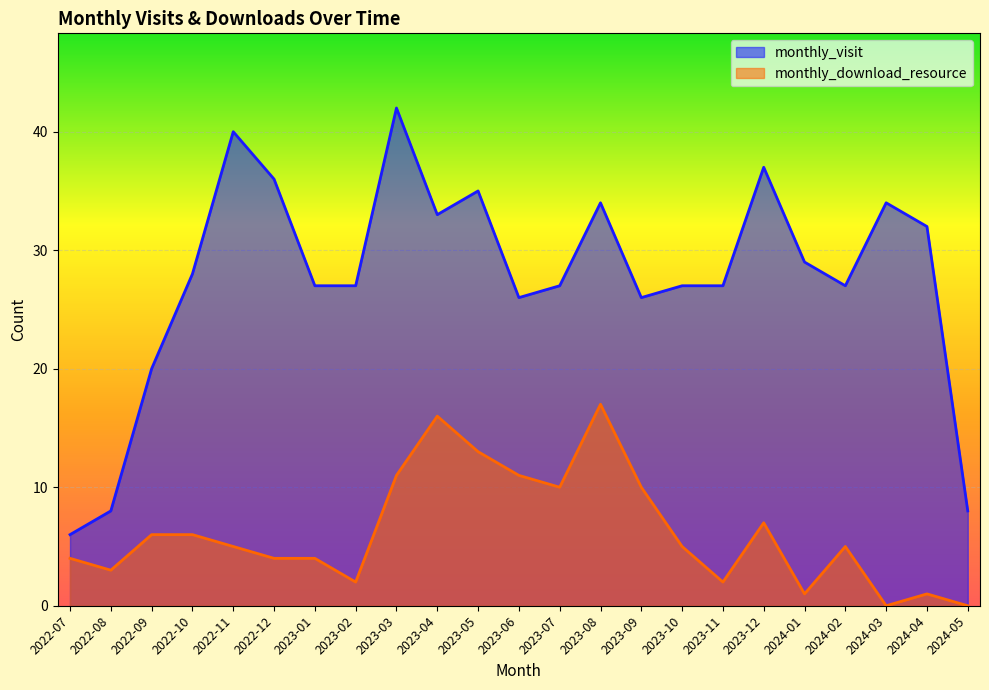

What is the highest value of the monthly_download_resource series?

17